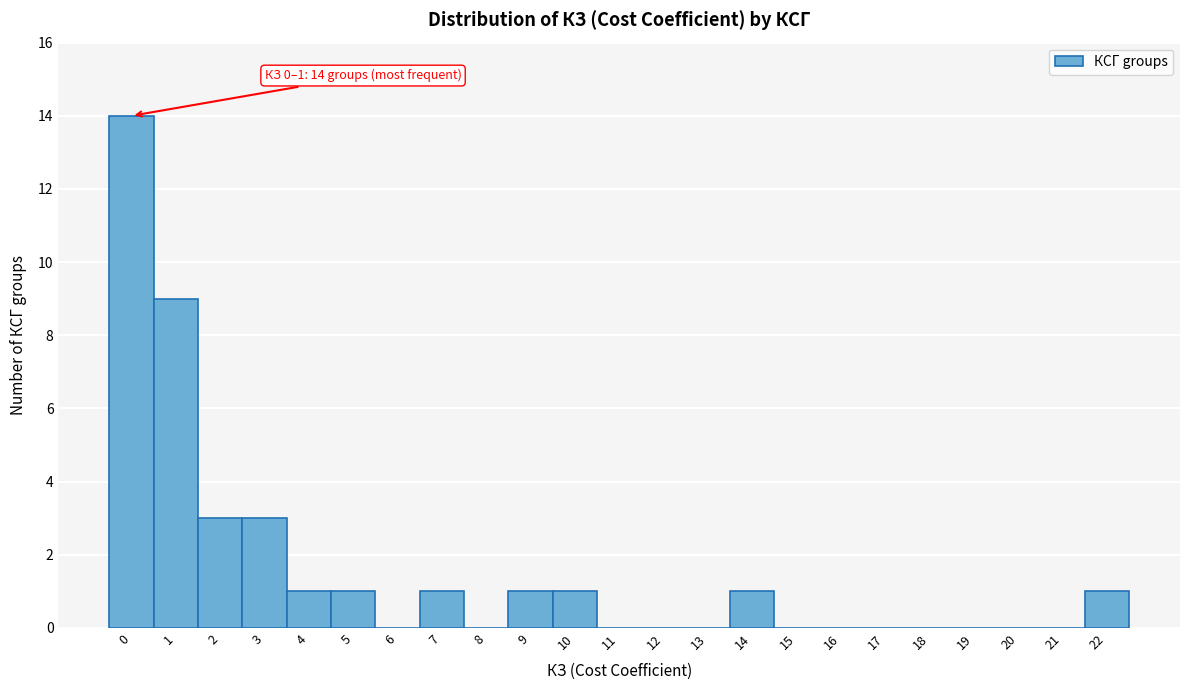

Reading left to right, what are all the values shown in this chart?

0=14	1=9	2=3	3=3	4=1	5=1	6=0	7=1	8=0	9=1	10=1	11=0	12=0	13=0	14=1	15=0	16=0	17=0	18=0	19=0	20=0	21=0	22=1